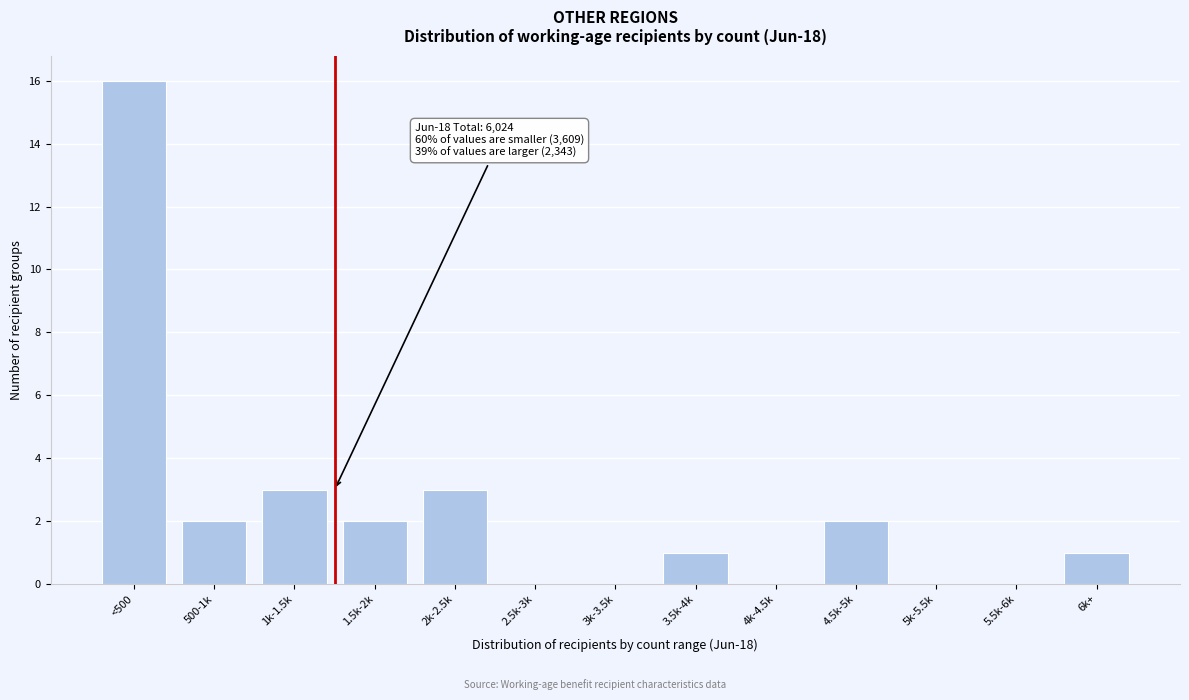

Reading right to left, list all the values displayed in this chart.

6k+=1	5.5k-6k=0	5k-5.5k=0	4.5k-5k=2	4k-4.5k=0	3.5k-4k=1	3k-3.5k=0	2.5k-3k=0	2k-2.5k=3	1.5k-2k=2	1k-1.5k=3	500-1k=2	<500=16